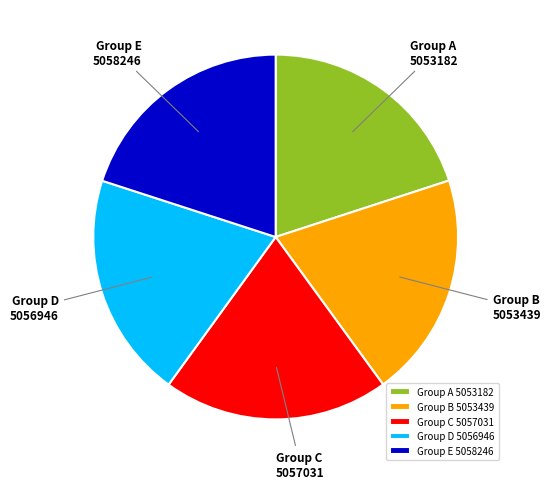

Count the number of slices in the pie.

5